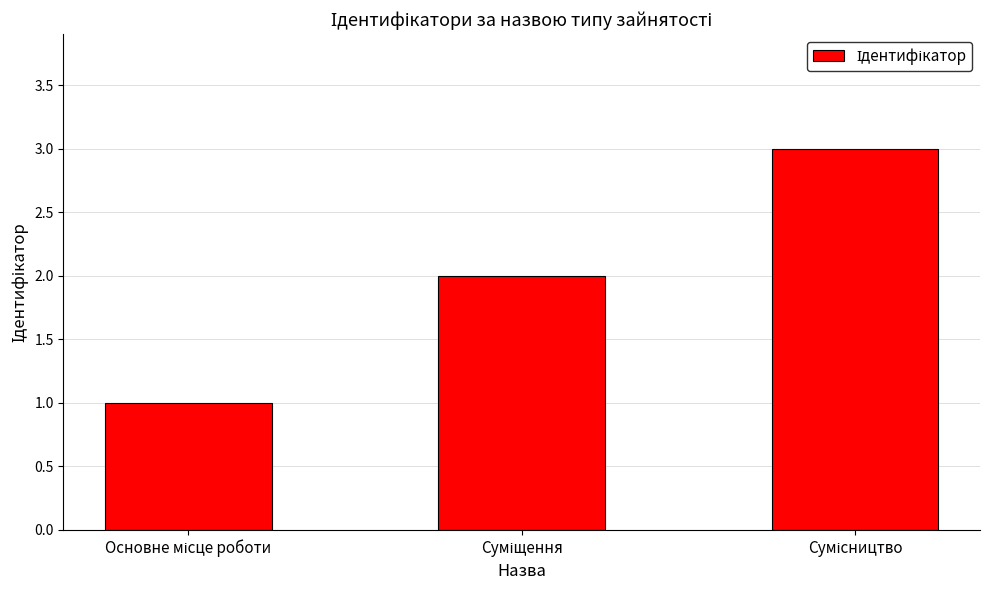

What is the sum of all values?

6